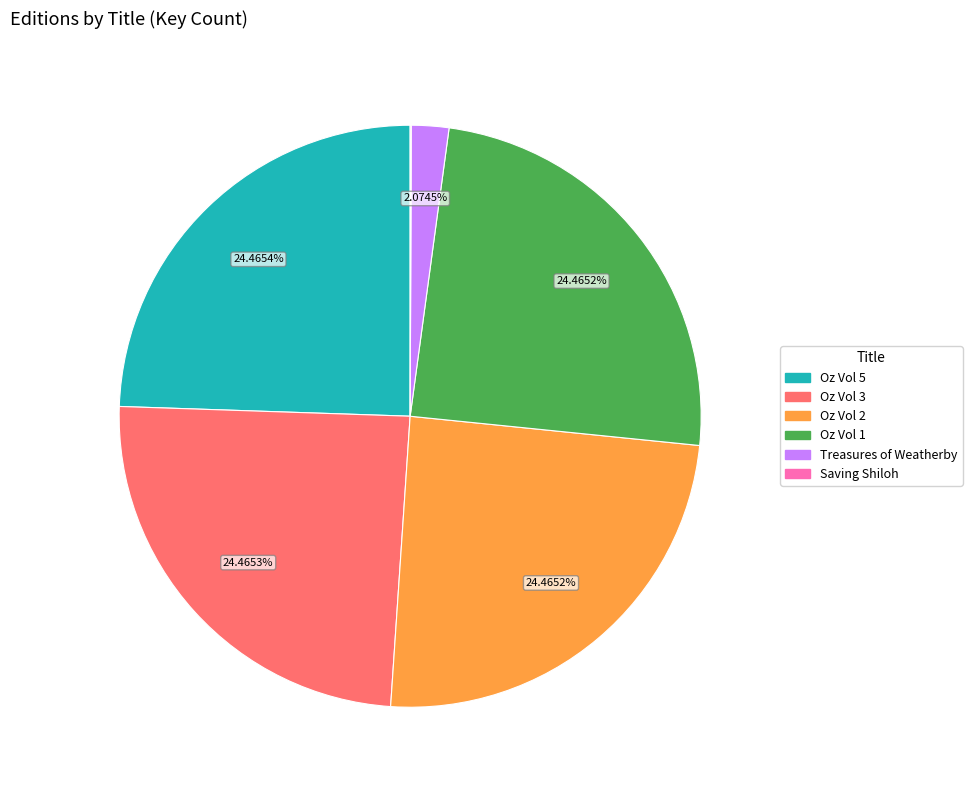

Does any single category account for the majority?

No